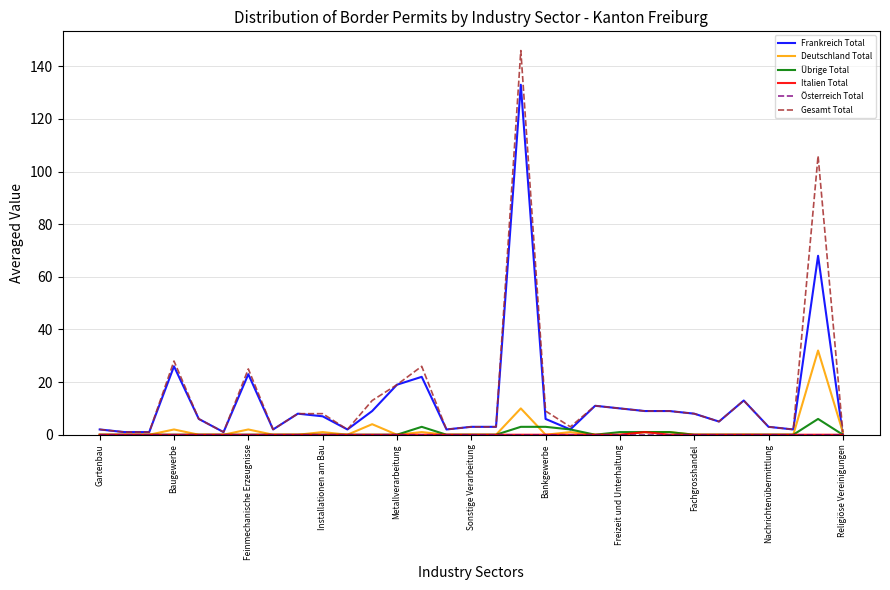

What is the maximum value shown in the chart?

146